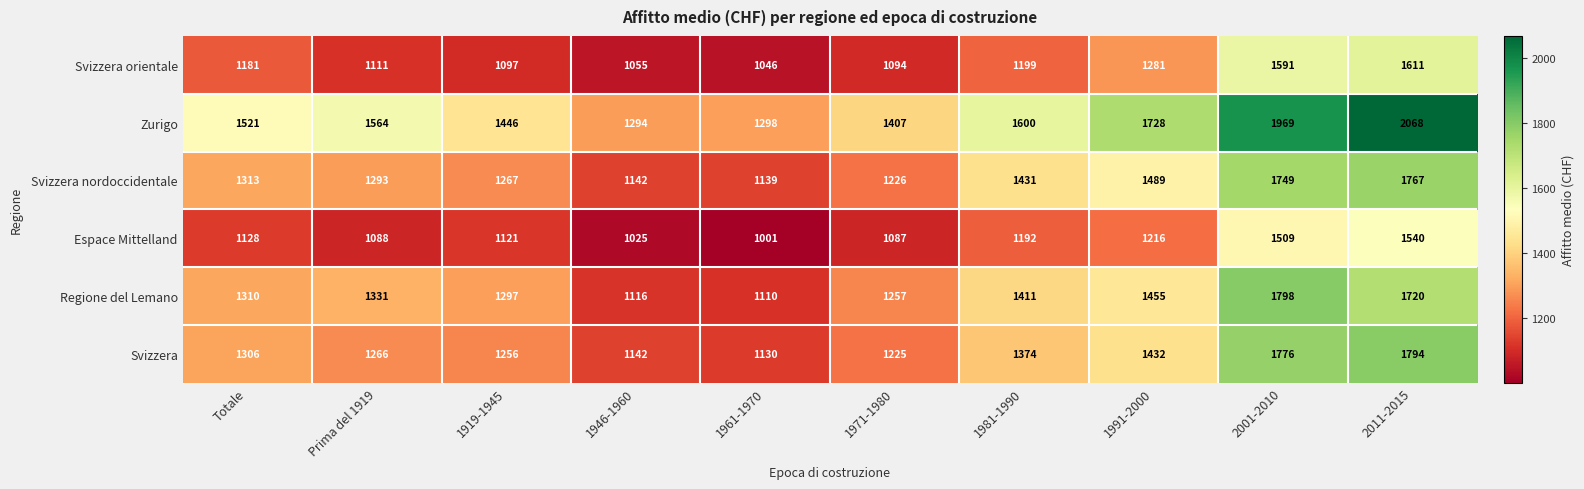

At which category is the sum across all series the highest?

2011-2015